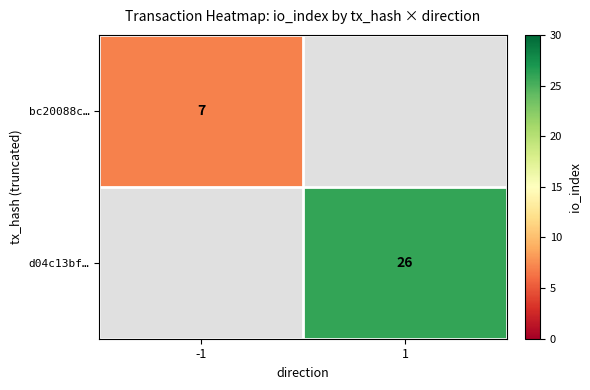

The value of bc20088c… at -1 is 7. True or false?

True